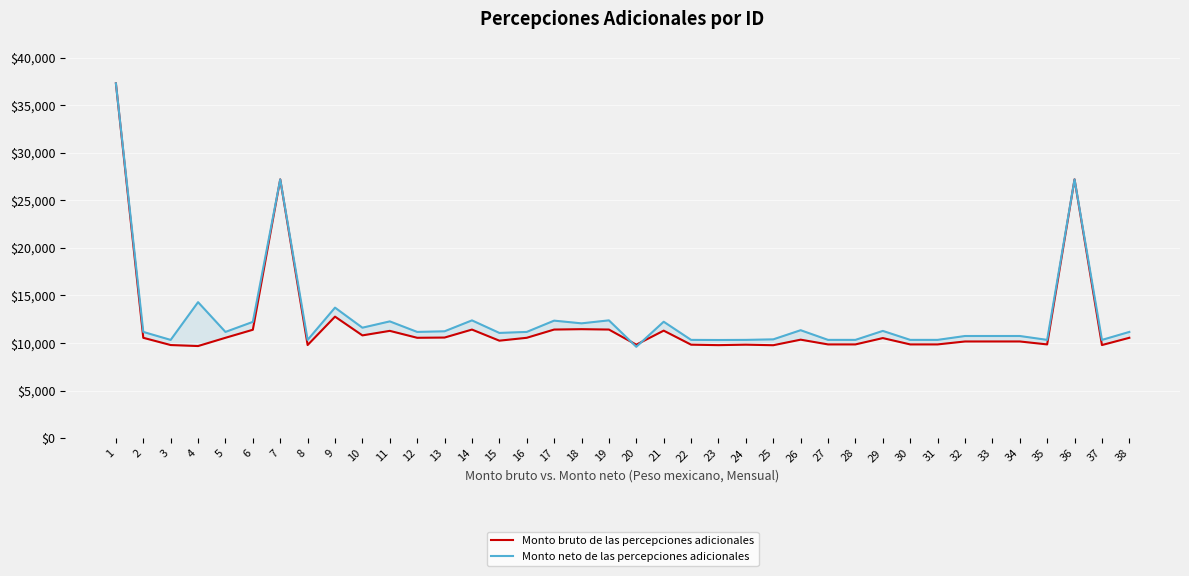

List the labels in order of Monto bruto de las percepciones adicionales value, largest first.

1, 7, 36, 9, 18, 17, 19, 14, 6, 21, 11, 10, 13, 2, 5, 12, 16, 38, 29, 26, 15, 33, 34, 32, 27, 28, 30, 31, 35, 20, 22, 24, 3, 8, 37, 23, 25, 4